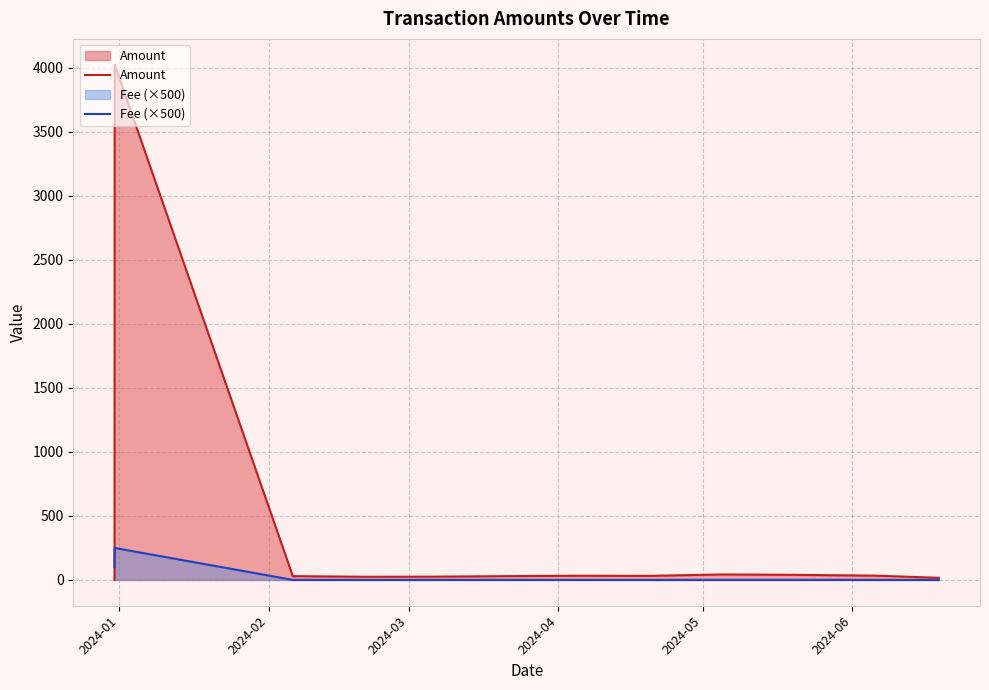

What is the maximum value for Amount?

4024.9